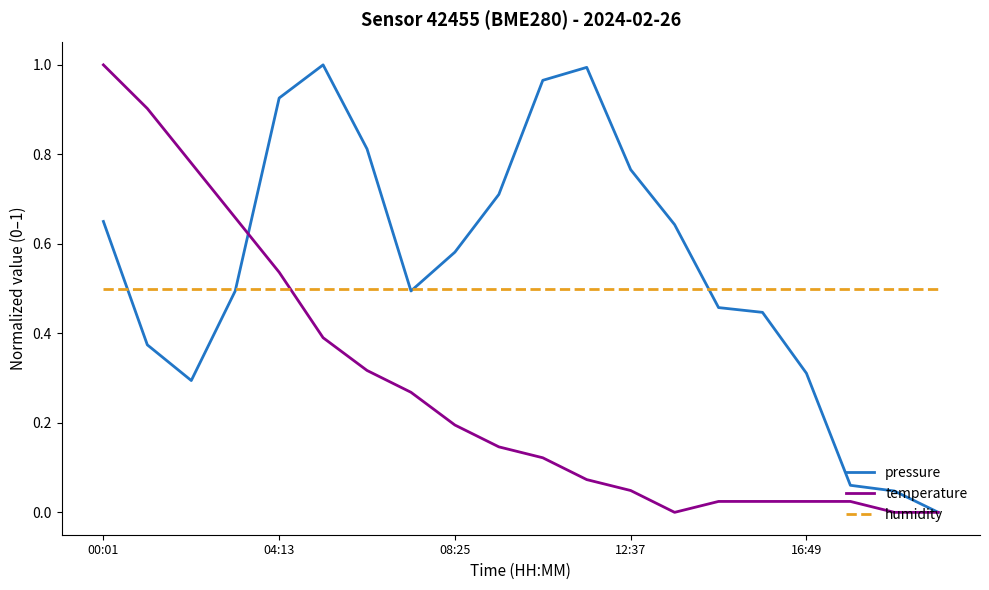

How many intersections are there between humidity and temperature?

1